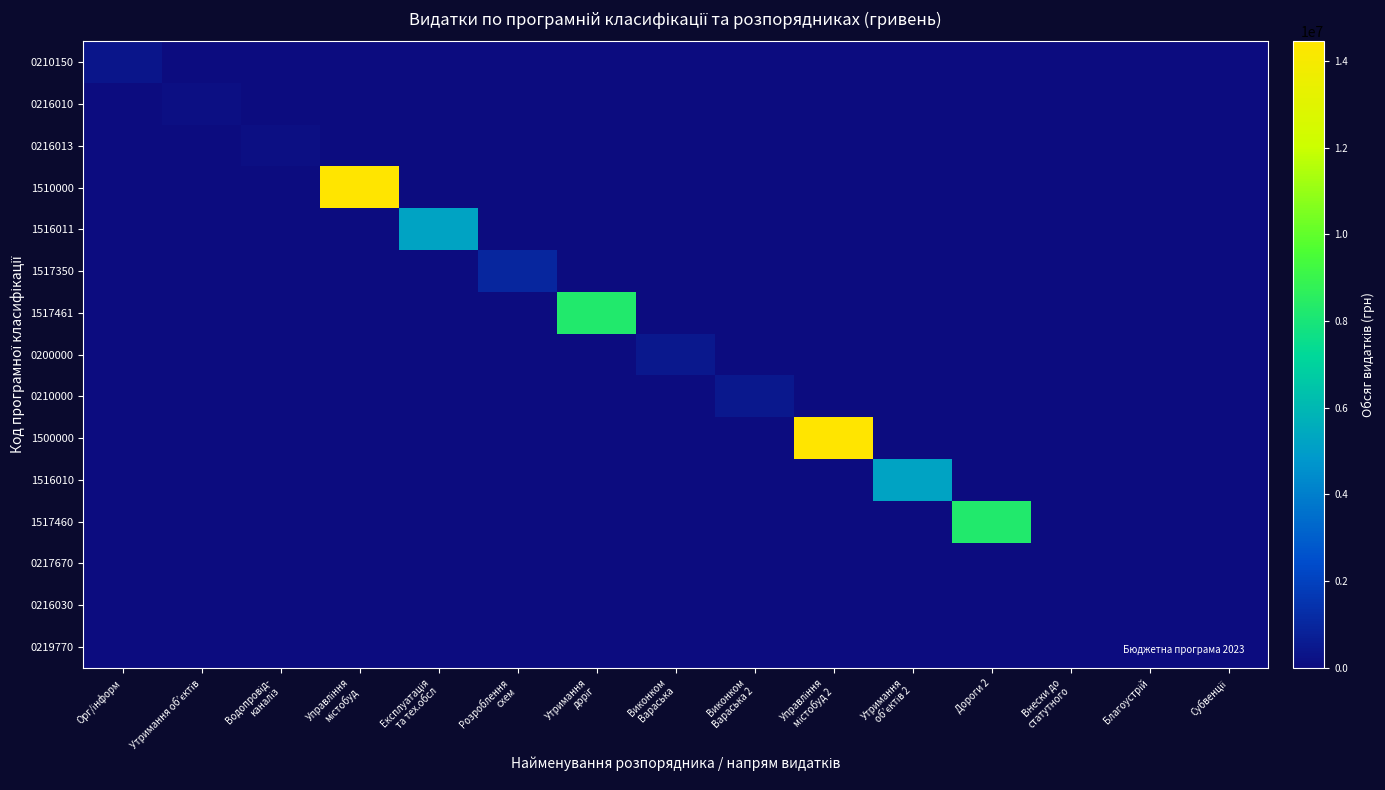

Rank the series by their maximum value, from lowest to highest.

0217670, 0216030, 0219770, 0216010, 0216013, 0210150, 0200000, 0210000, 1517350, 1516011, 1516010, 1517461, 1517460, 1510000, 1500000